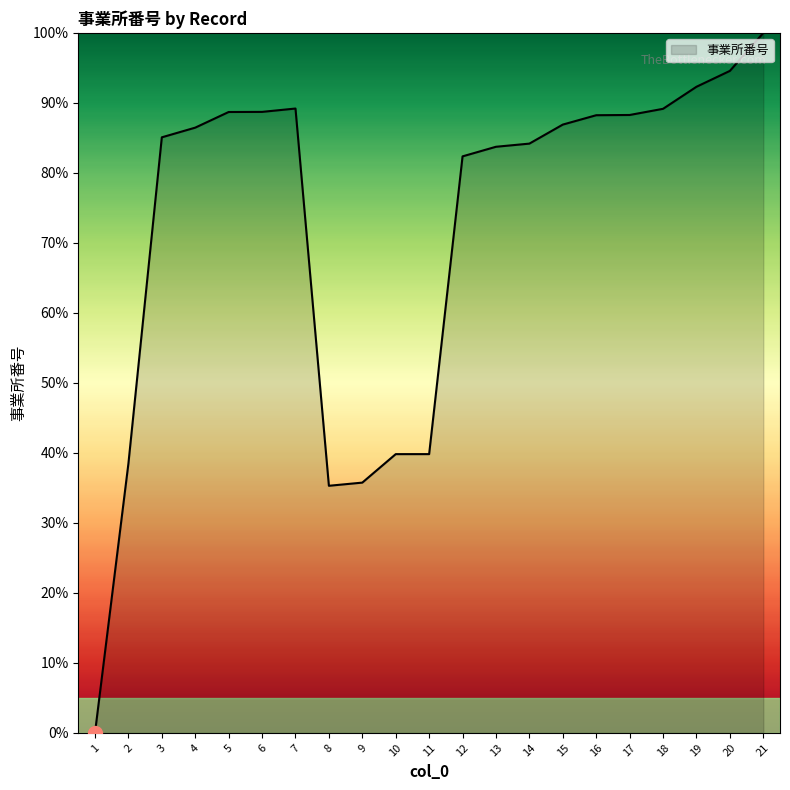

What is the sum of the values at 15 and 10?

126.7